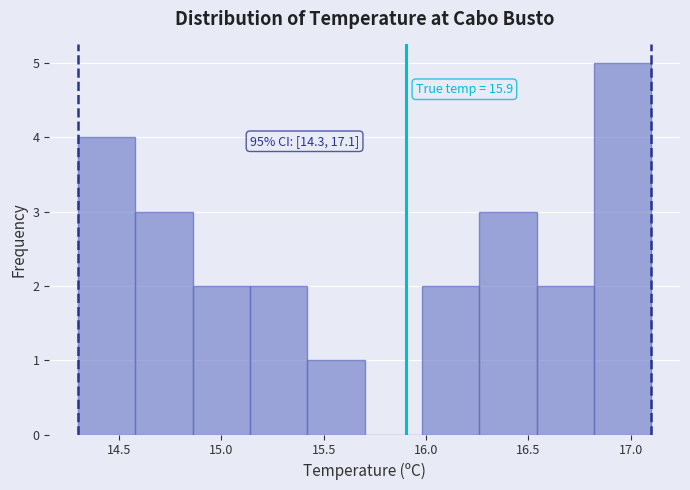

Which range on the x-axis has the tallest bar?

16.82 to 17.10